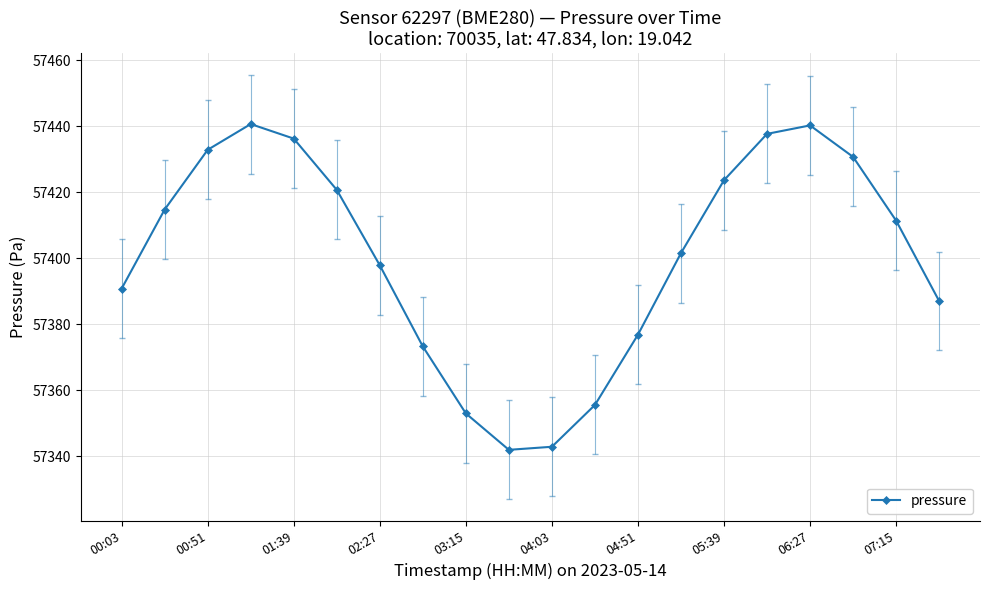

What is the difference between the second highest and minimum values?

98.3